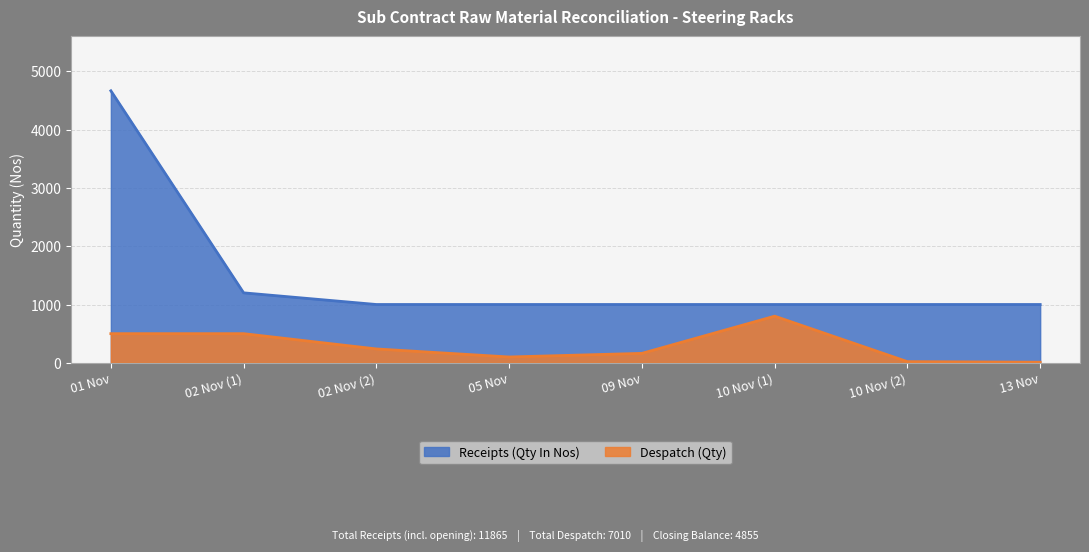

At how many categories does at least one series exceed 3198?

1